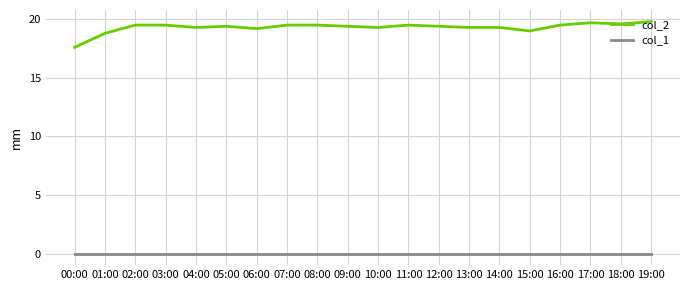

The value of col_2 at 14:00 is 8.6. True or false?

False